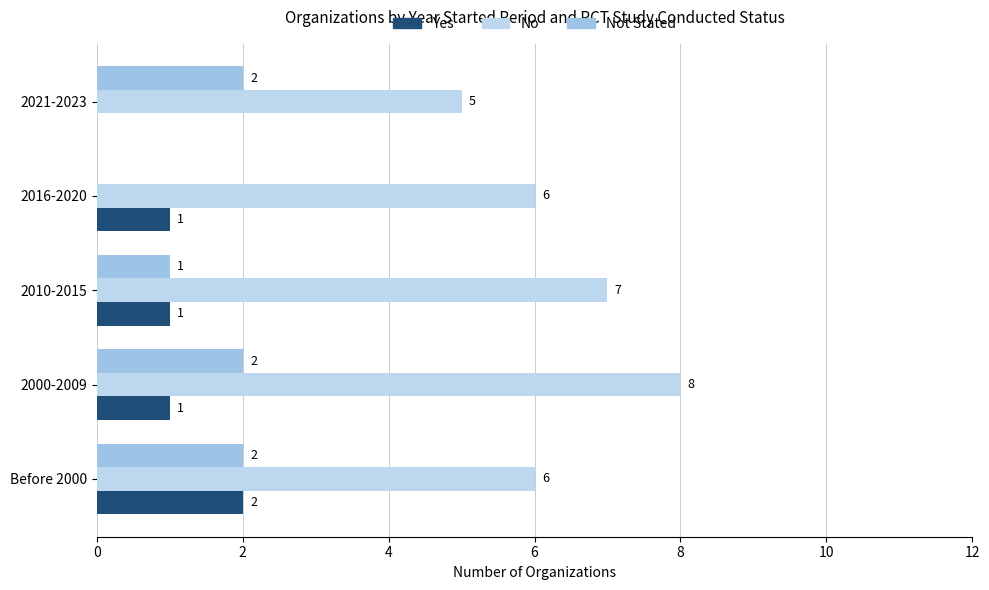

What is the greatest value displayed?

8